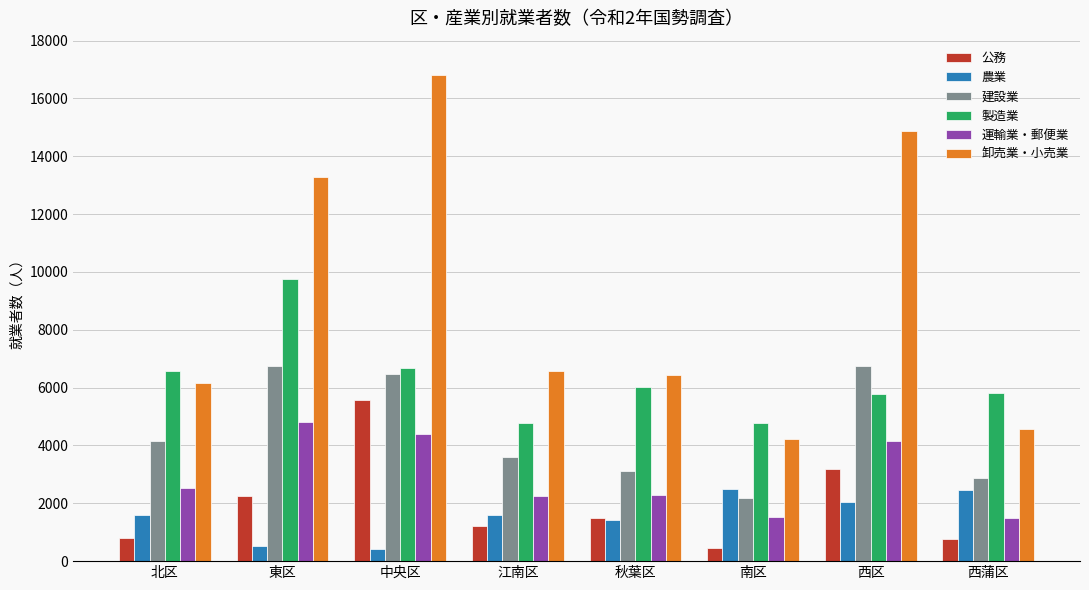

What is the total value across all series at 北区?

21803